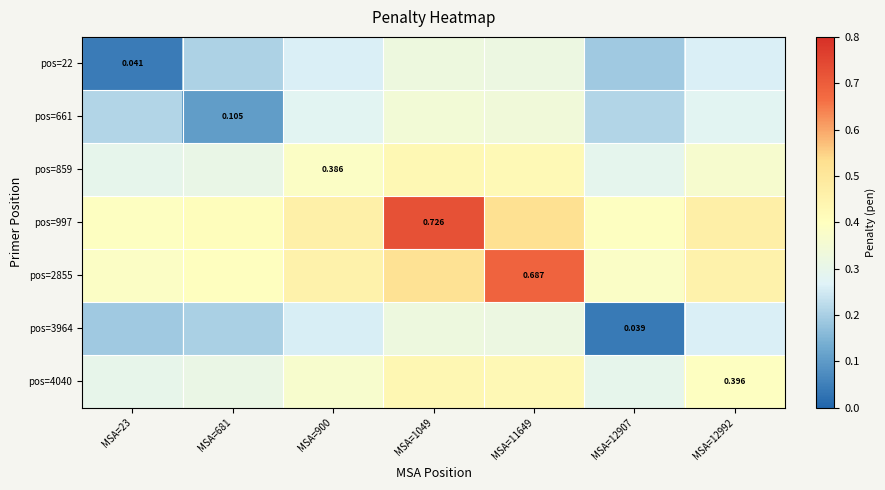

The value of pos=22 at MSA=11649 is 0.3. True or false?

True